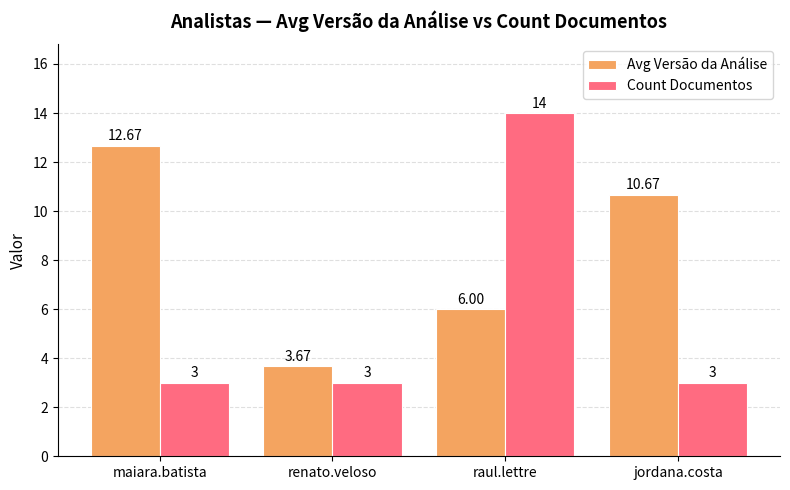

At which category does the chart reach its peak across all series?

raul.lettre